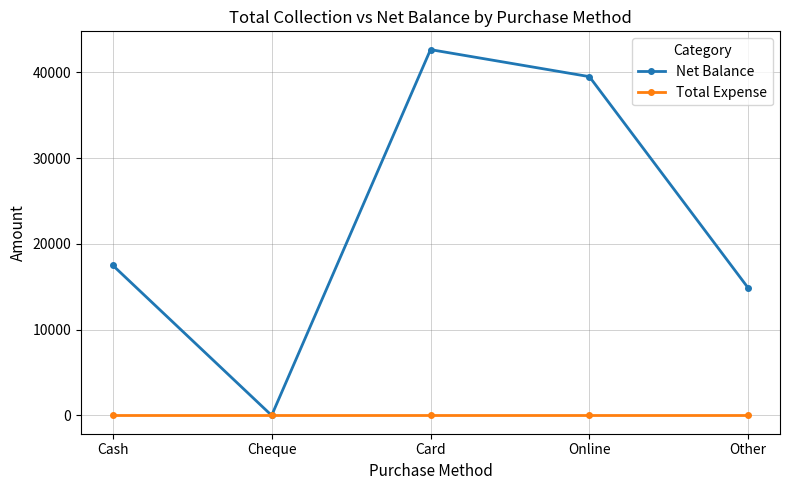

Which category has the lowest value in the Net Balance series?

Cheque